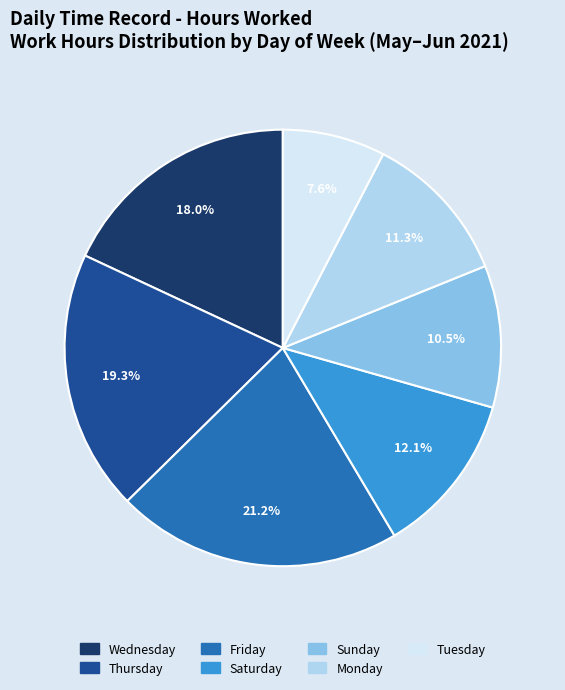

How many slices are in this pie chart?

7